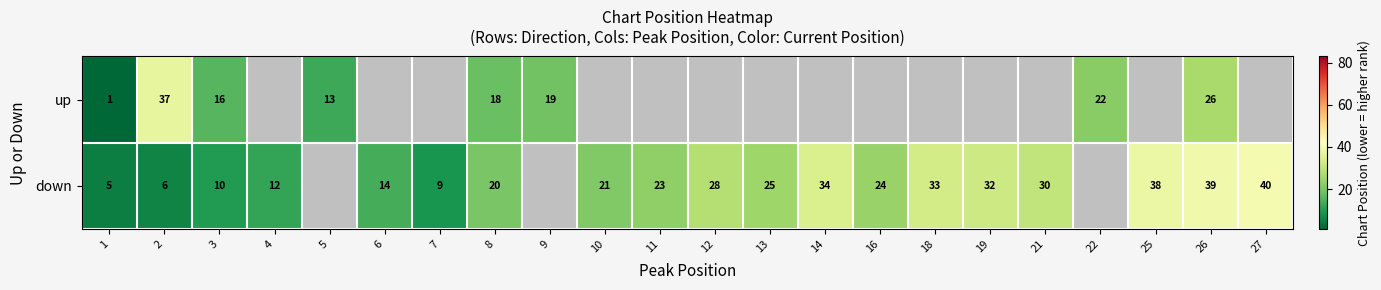

Is the value of down at 8 greater than the value of up at 5?

Yes